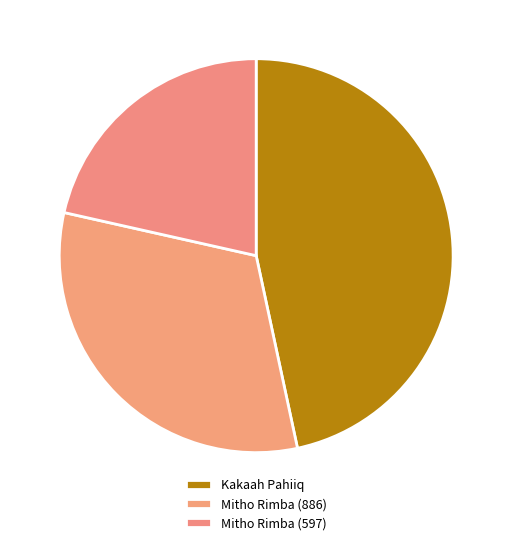

Rank the categories by value from lowest to highest.

Mitho Rimba (597), Mitho Rimba (886), Kakaah Pahiiq